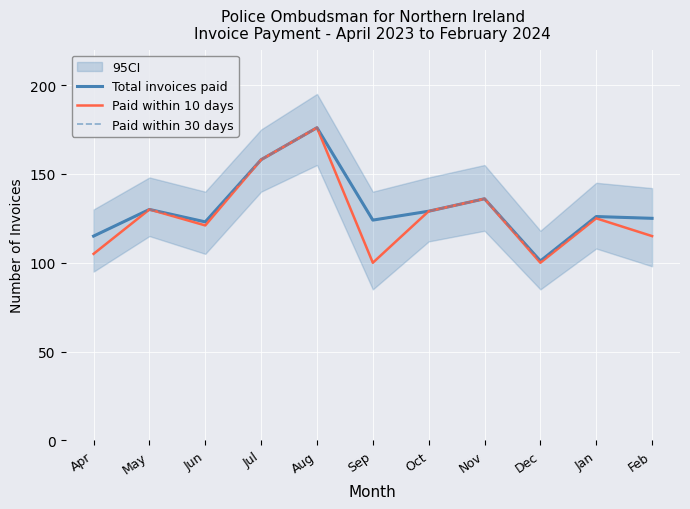

Which series changed the most between May and Feb?

Paid within 10 days